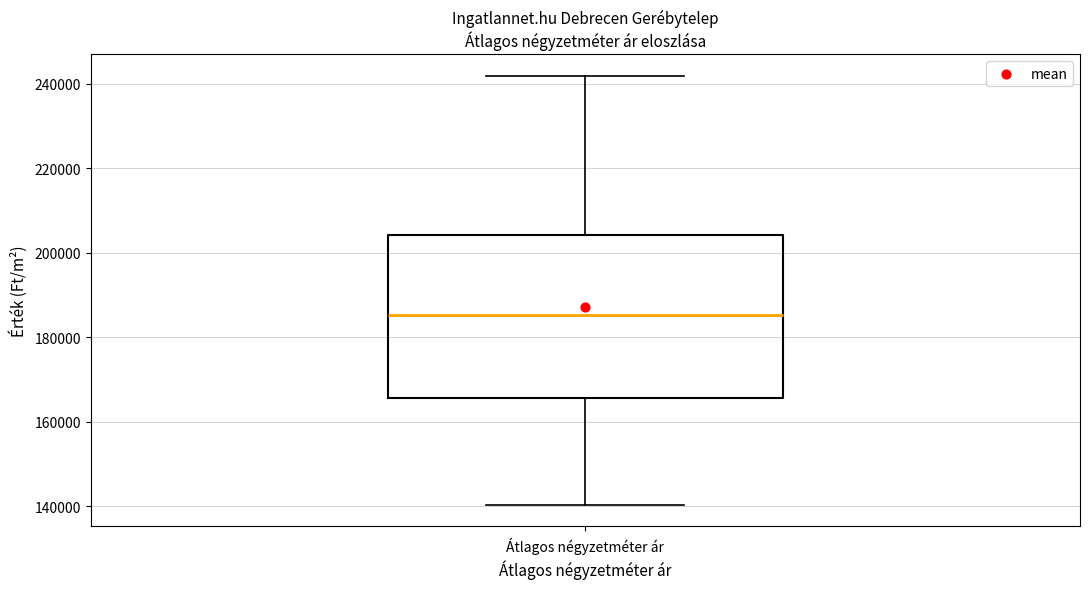

Where is the lower edge of the box for Átlagos négyzetméter ár on the y-axis? The values are not printed on the chart, so give them approximately, as read against the axis.

166000